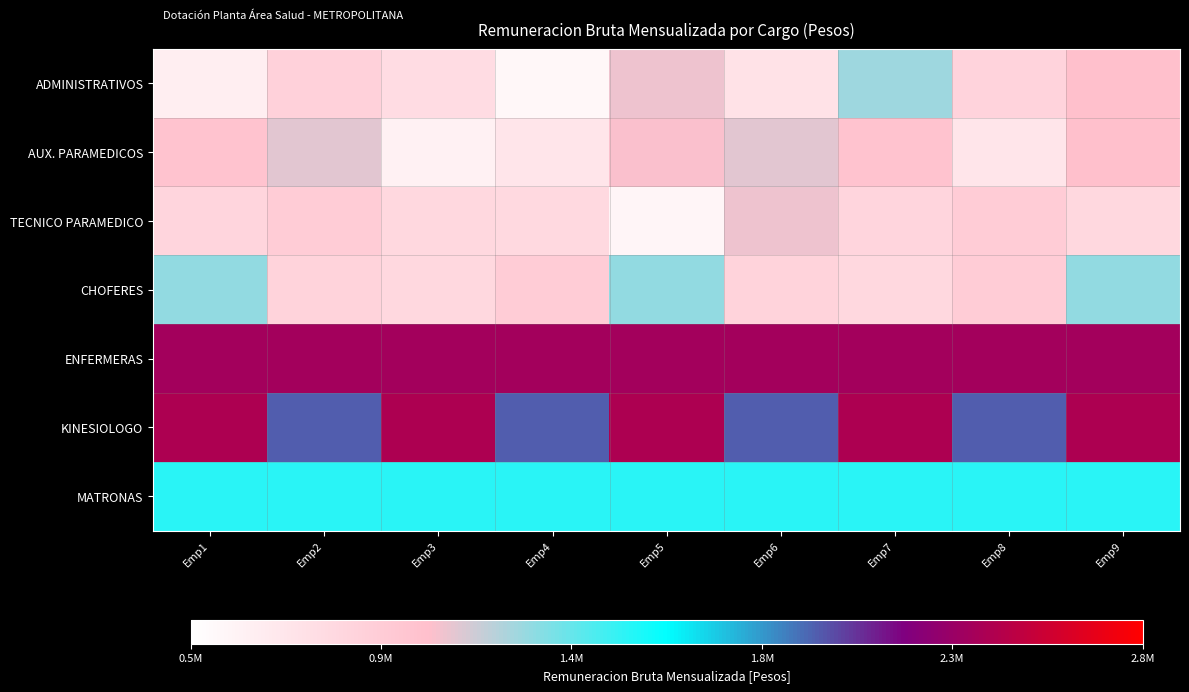

What is the smallest value displayed?

578118